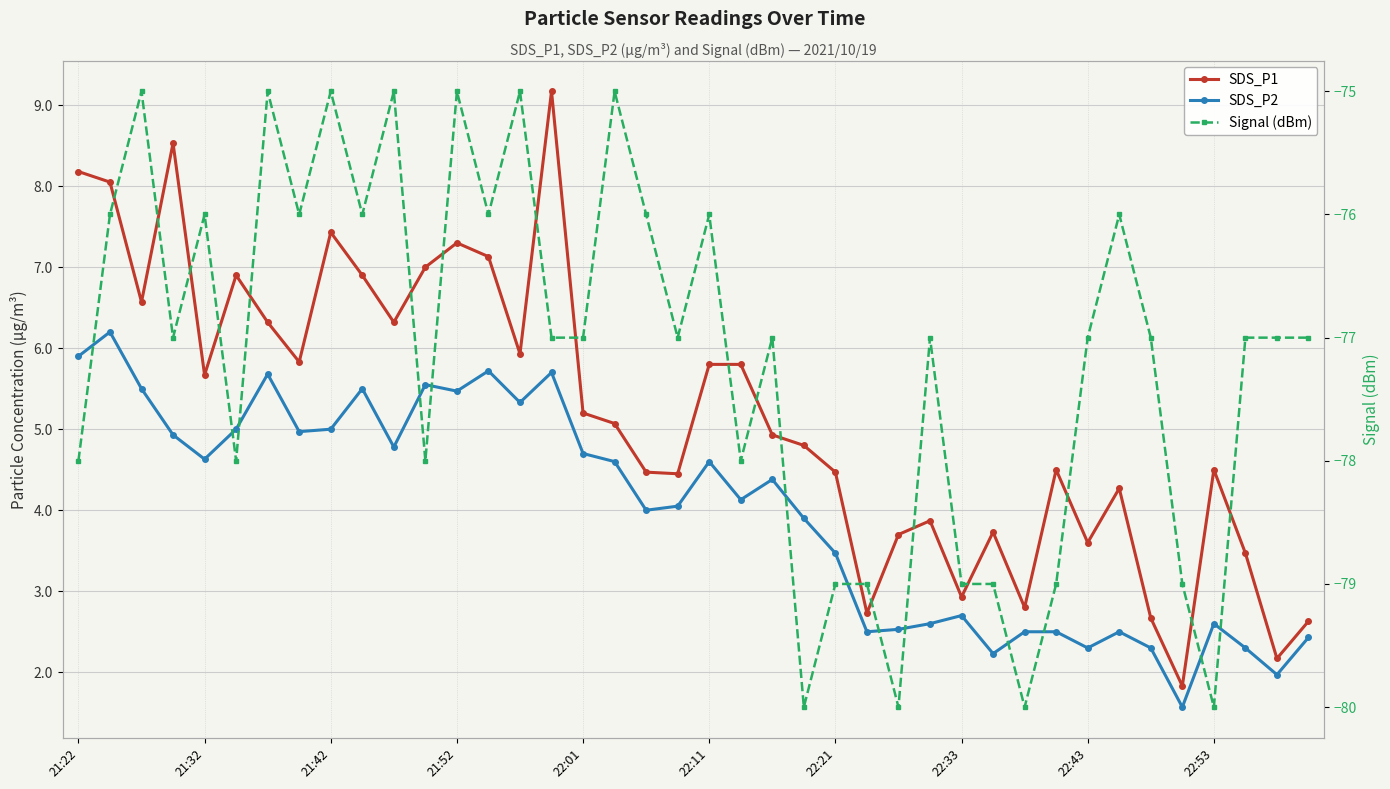

At 37, list the series in order from smallest to largest.

Signal (dBm), SDS_P2, SDS_P1